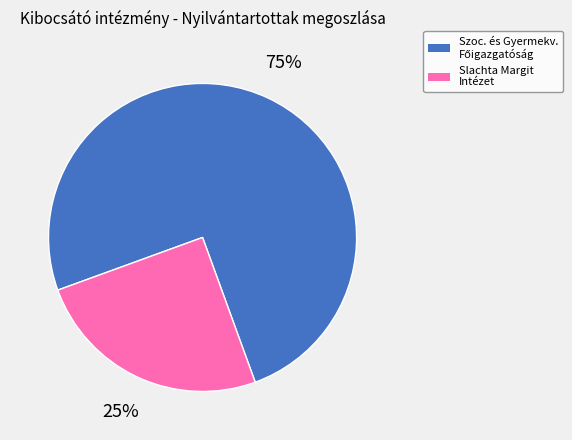

How many segments does this pie chart have?

2